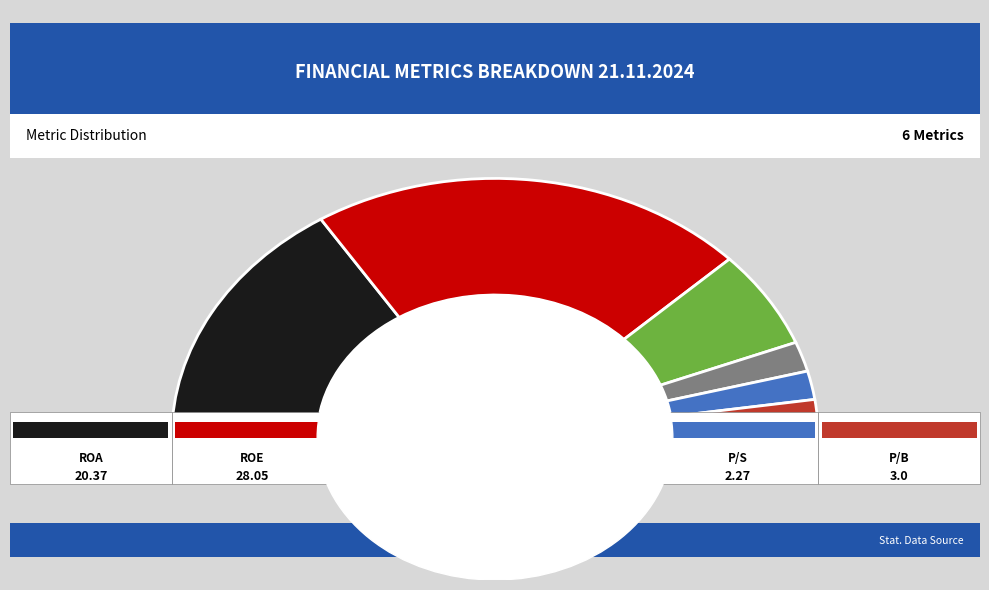

What is the smallest slice in the pie chart?

P/S